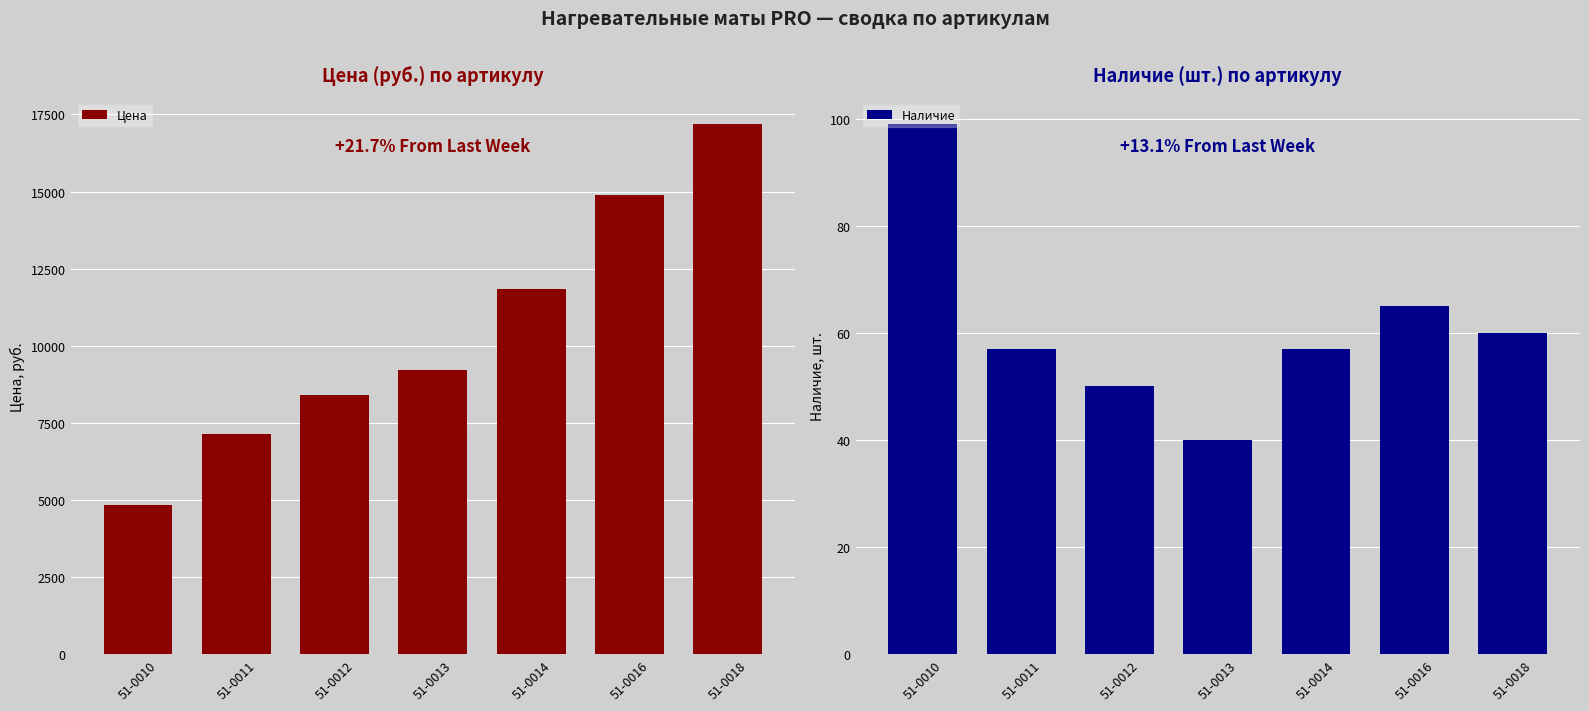

The value of Наличие at 51-0011 is 57.0. True or false?

True